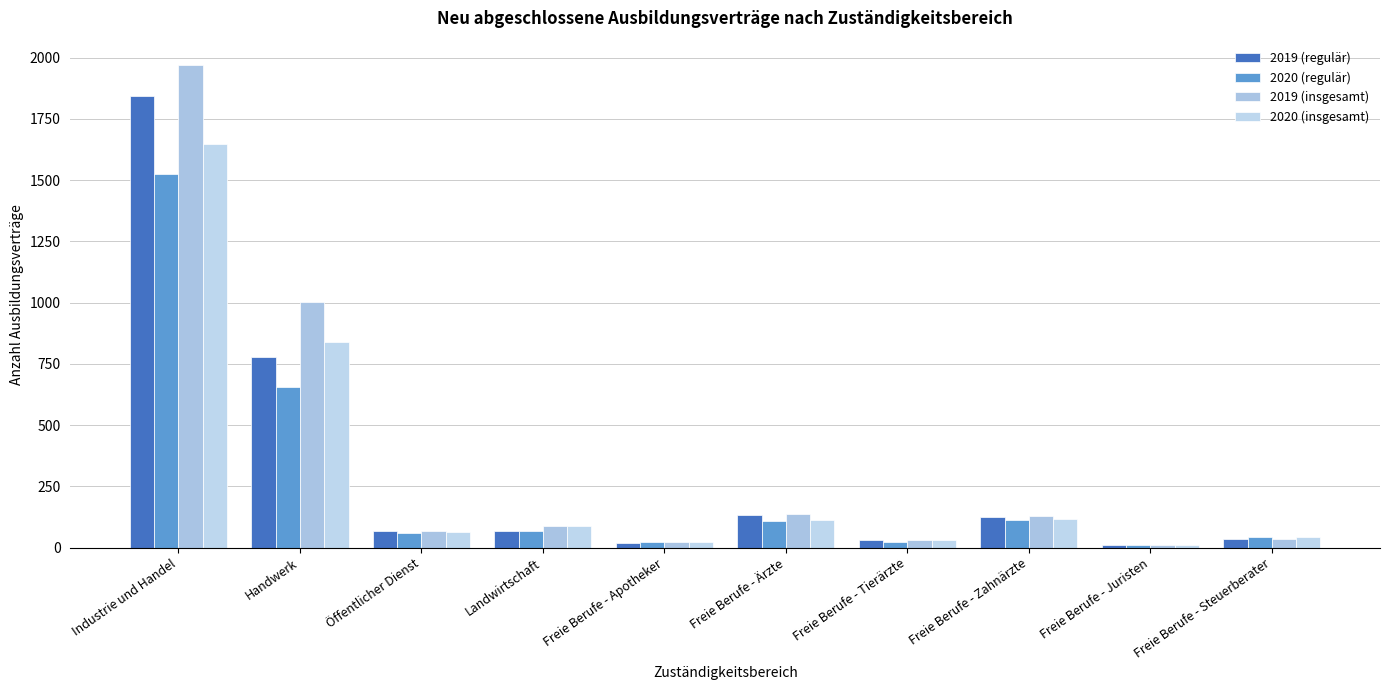

What are all the series names shown in the legend?

2019 (regulär), 2020 (regulär), 2019 (insgesamt), 2020 (insgesamt)